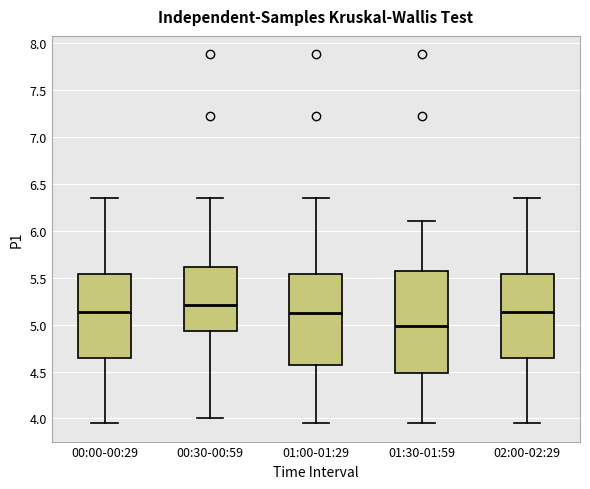

Which box is the tallest, from its lower edge to its upper edge?

01:30-01:59